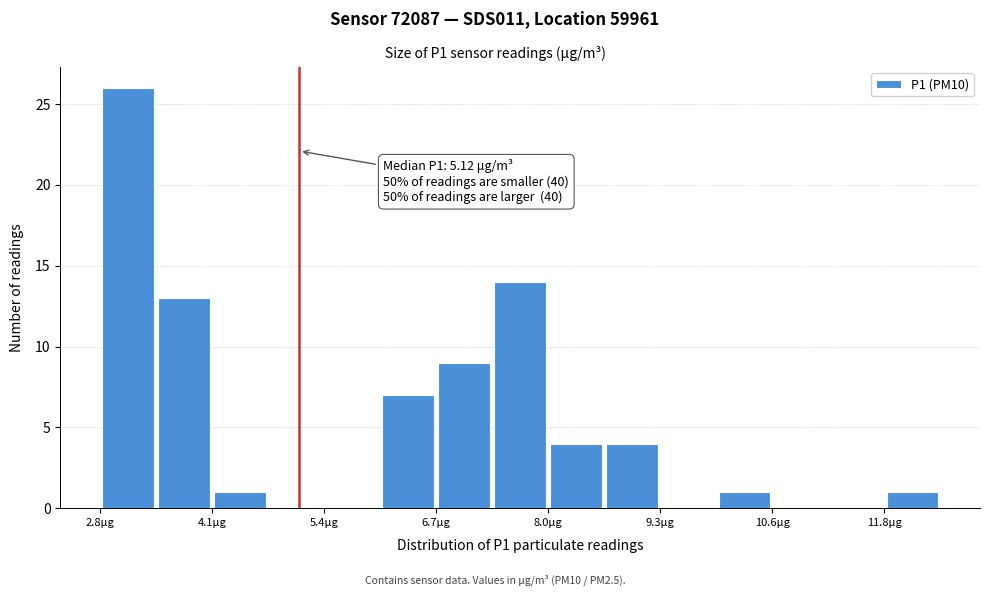

Around what value on the x-axis is the tallest bar? Give the approximate position of its centre, as read against the axis.

3.2